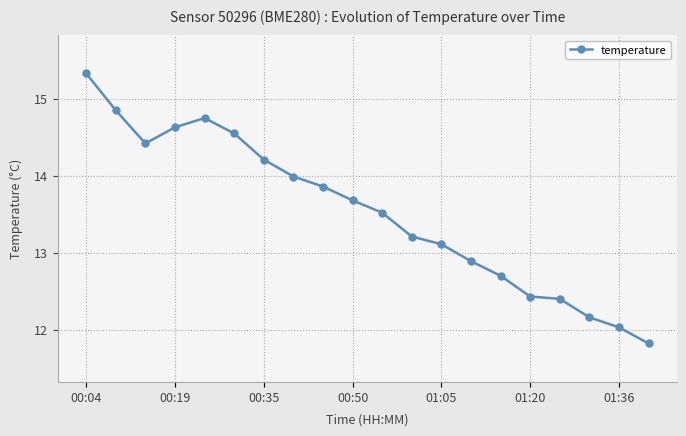

What is the value of the 18th point from the left?

12.2